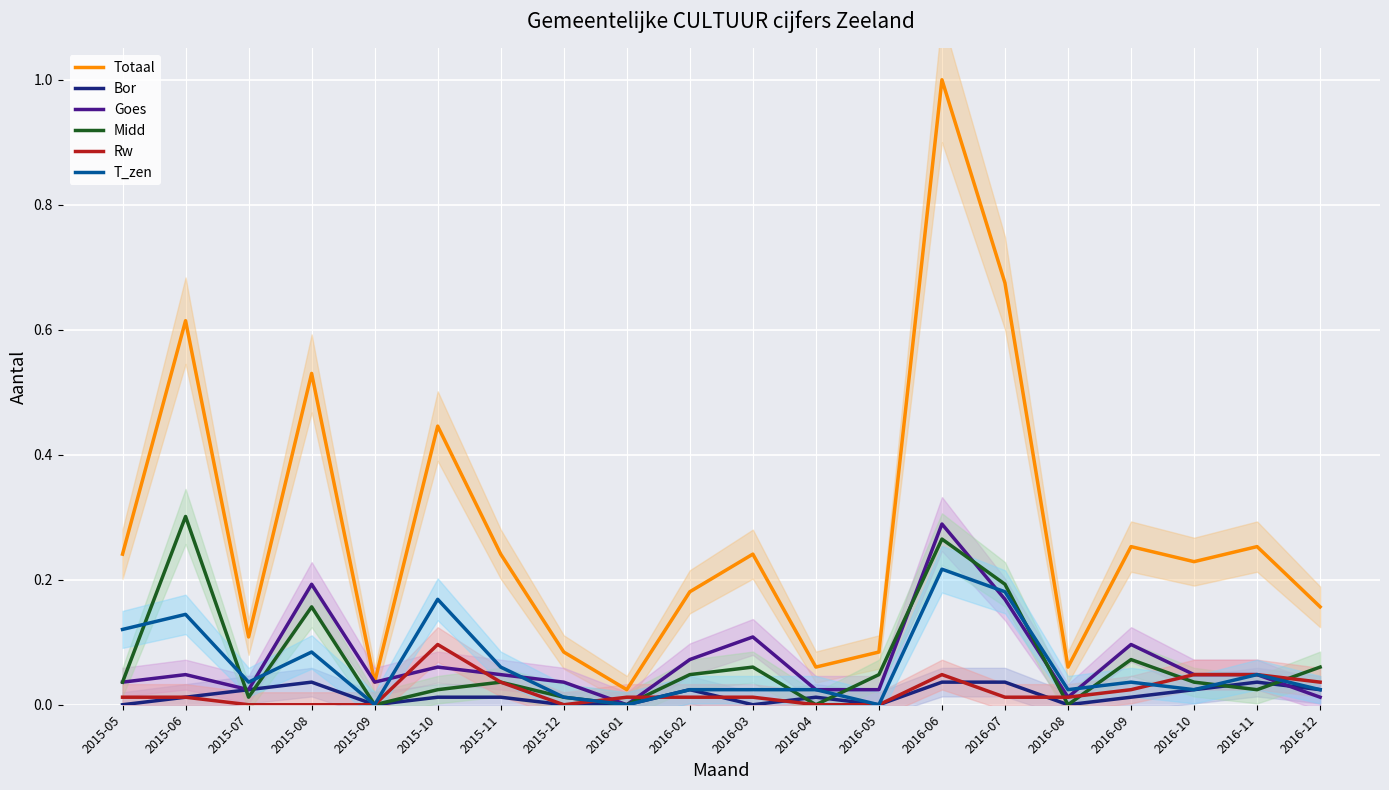

Reading left to right, transcribe all the data shown in this chart.

Totaal: 2015-05=0.2	2015-06=0.6	2015-07=0.1	2015-08=0.5	2015-09=0.0	2015-10=0.4	2015-11=0.2	2015-12=0.1	2016-01=0.0	2016-02=0.2	2016-03=0.2	2016-04=0.1	2016-05=0.1	2016-06=1.0	2016-07=0.7	2016-08=0.1	2016-09=0.3	2016-10=0.2	2016-11=0.3	2016-12=0.2
Bor: 2015-05=0.0	2015-06=0.0	2015-07=0.0	2015-08=0.0	2015-09=0.0	2015-10=0.0	2015-11=0.0	2015-12=0.0	2016-01=0.0	2016-02=0.0	2016-03=0.0	2016-04=0.0	2016-05=0.0	2016-06=0.0	2016-07=0.0	2016-08=0.0	2016-09=0.0	2016-10=0.0	2016-11=0.0	2016-12=0.0
Goes: 2015-05=0.0	2015-06=0.0	2015-07=0.0	2015-08=0.2	2015-09=0.0	2015-10=0.1	2015-11=0.0	2015-12=0.0	2016-01=0.0	2016-02=0.1	2016-03=0.1	2016-04=0.0	2016-05=0.0	2016-06=0.3	2016-07=0.2	2016-08=0.0	2016-09=0.1	2016-10=0.0	2016-11=0.0	2016-12=0.0
Midd: 2015-05=0.0	2015-06=0.3	2015-07=0.0	2015-08=0.2	2015-09=0.0	2015-10=0.0	2015-11=0.0	2015-12=0.0	2016-01=0.0	2016-02=0.0	2016-03=0.1	2016-04=0.0	2016-05=0.0	2016-06=0.3	2016-07=0.2	2016-08=0.0	2016-09=0.1	2016-10=0.0	2016-11=0.0	2016-12=0.1
Rw: 2015-05=0.0	2015-06=0.0	2015-07=0.0	2015-08=0.0	2015-09=0.0	2015-10=0.1	2015-11=0.0	2015-12=0.0	2016-01=0.0	2016-02=0.0	2016-03=0.0	2016-04=0.0	2016-05=0.0	2016-06=0.0	2016-07=0.0	2016-08=0.0	2016-09=0.0	2016-10=0.0	2016-11=0.0	2016-12=0.0
T_zen: 2015-05=0.1	2015-06=0.1	2015-07=0.0	2015-08=0.1	2015-09=0.0	2015-10=0.2	2015-11=0.1	2015-12=0.0	2016-01=0.0	2016-02=0.0	2016-03=0.0	2016-04=0.0	2016-05=0.0	2016-06=0.2	2016-07=0.2	2016-08=0.0	2016-09=0.0	2016-10=0.0	2016-11=0.0	2016-12=0.0